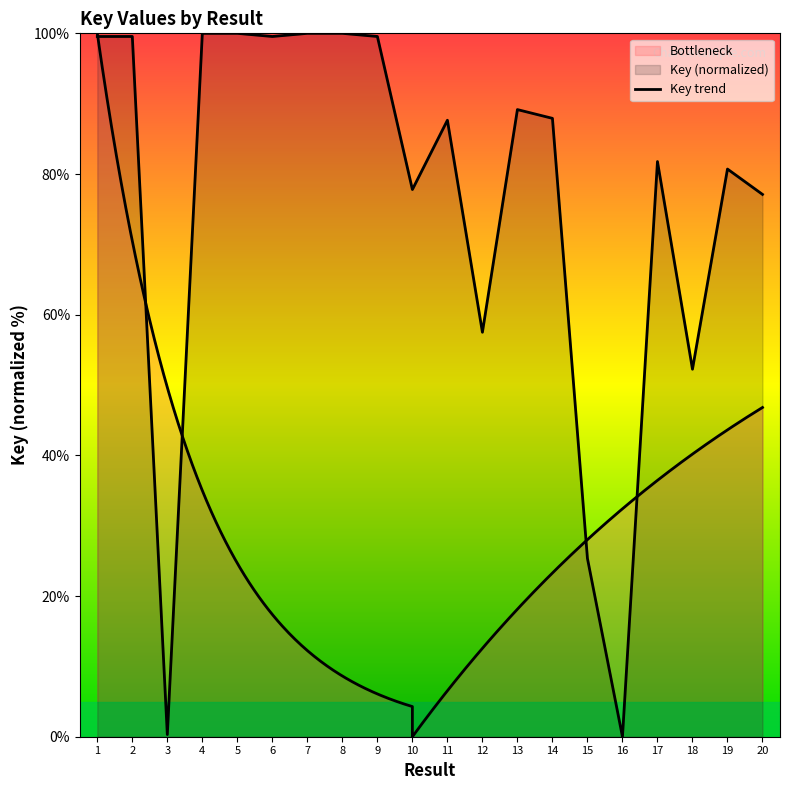

How many values are below 87?

9